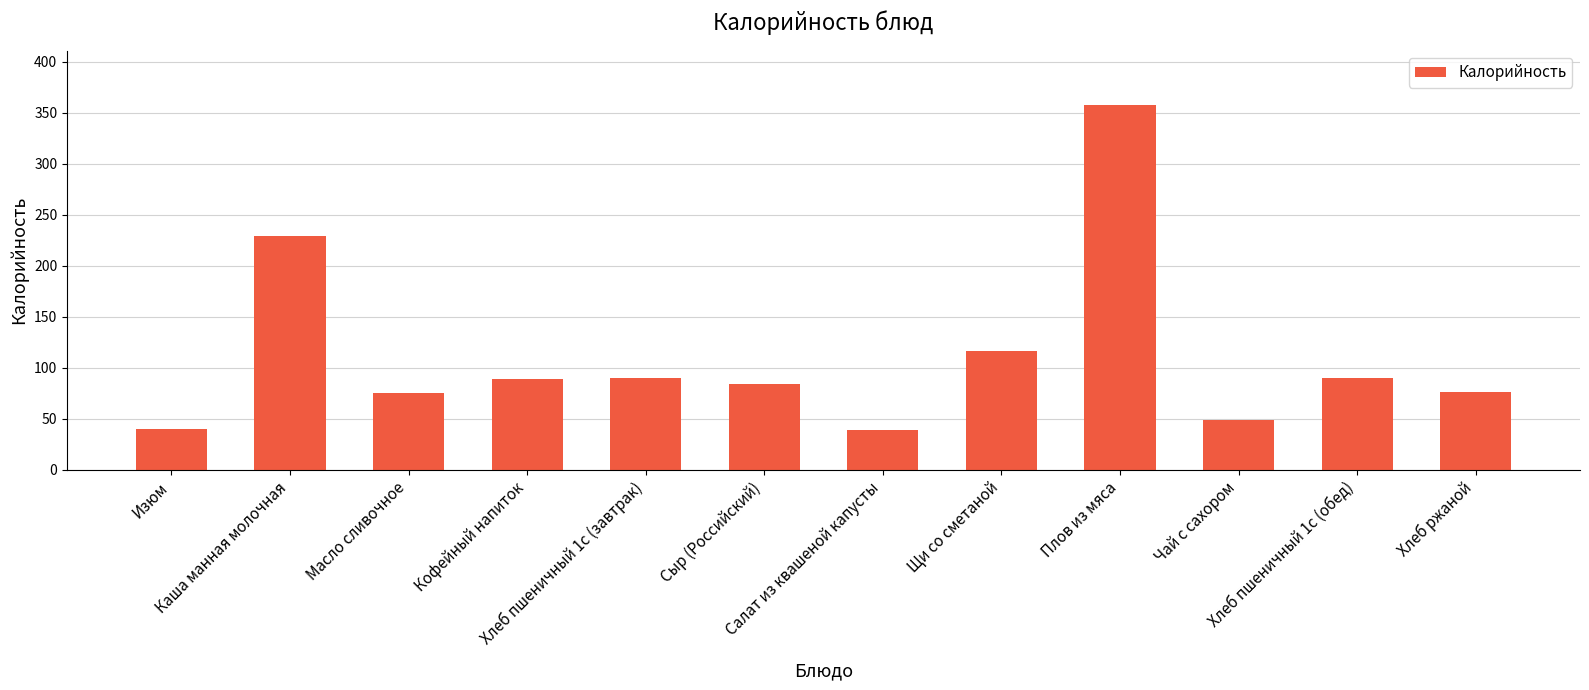

True or false: the data shows 76.0 at Хлеб ржаной.

True